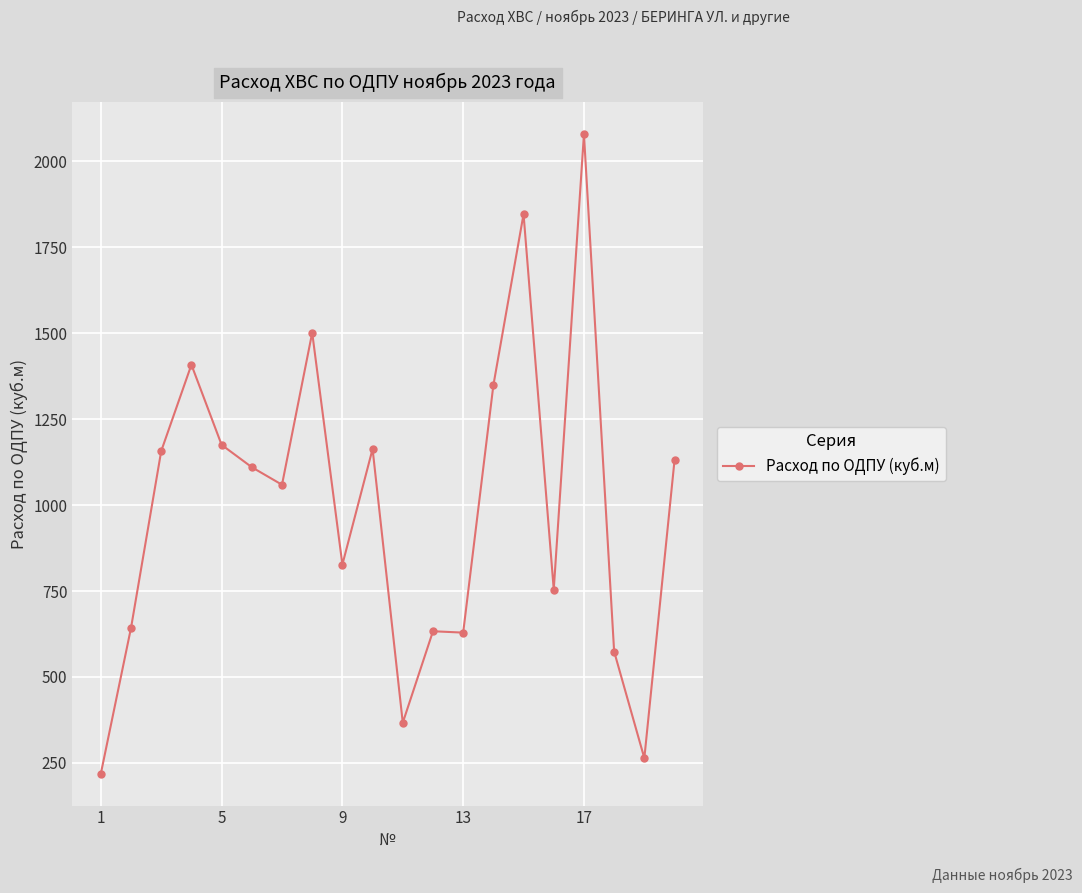

What is the greatest value displayed?

2078